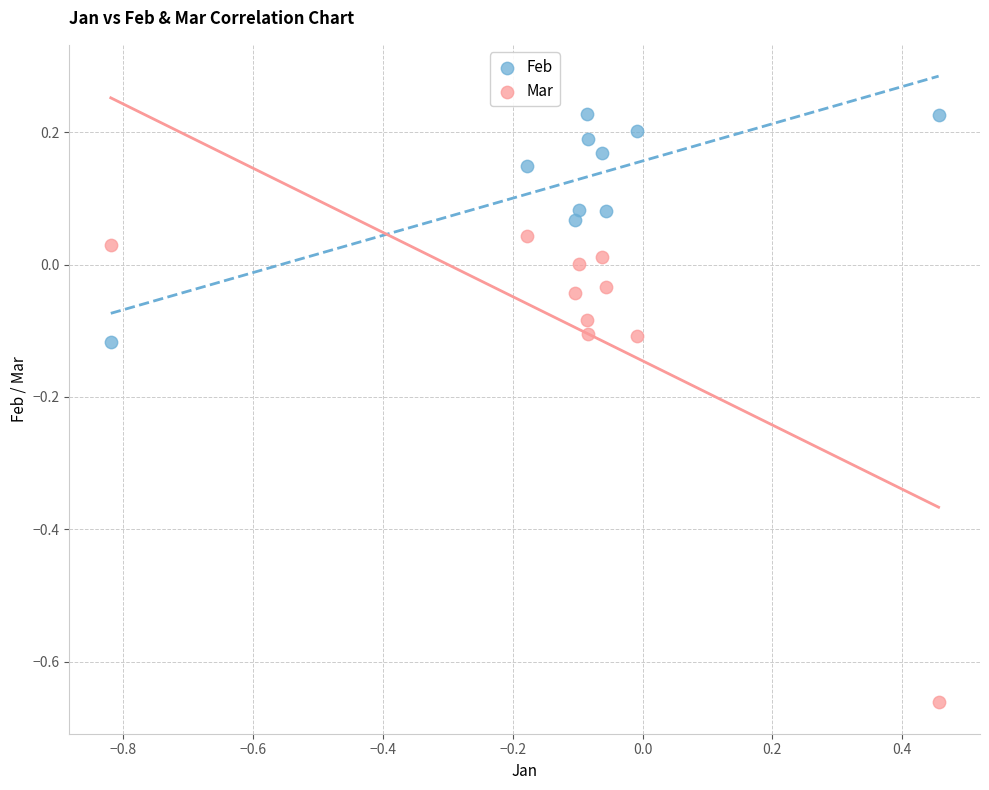

Which series contains the highest Y value?

Feb